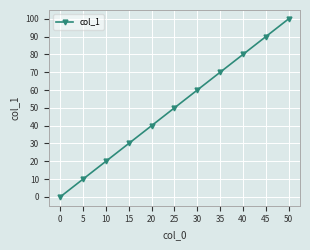

What is the sum of all values?

550